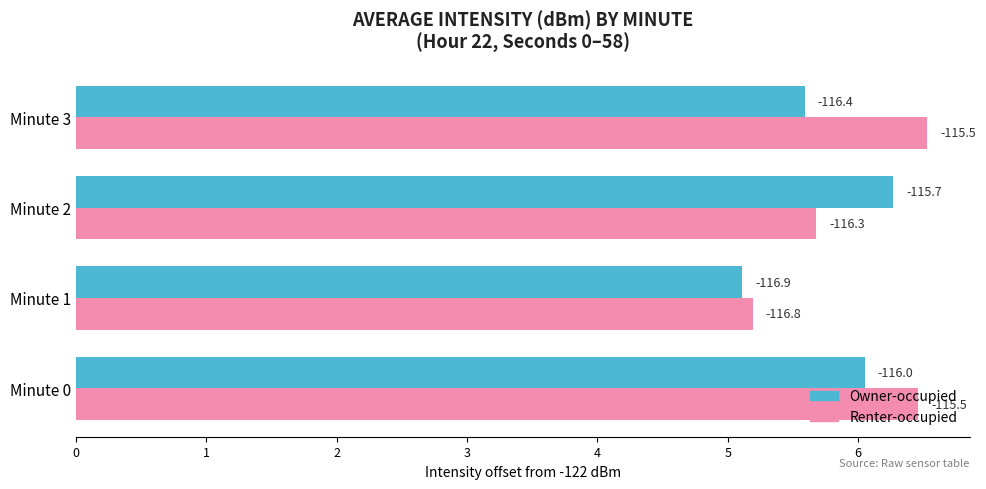

Which category has the lowest value in the Owner-occupied series?

Minute 1